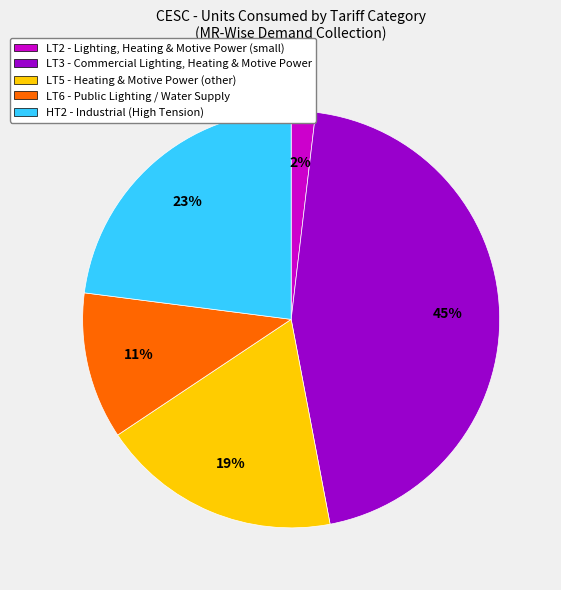

How many slices are in this pie chart?

5